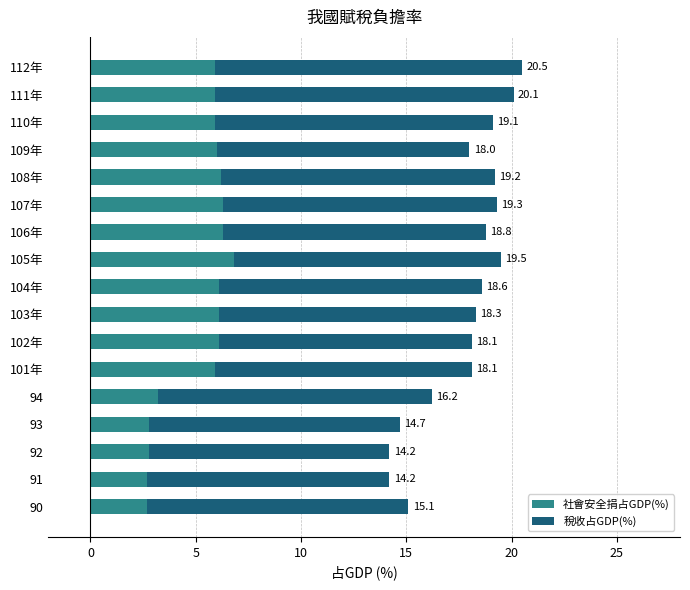

What are all the series names shown in the legend?

社會安全捐占GDP(%), 稅收占GDP(%)